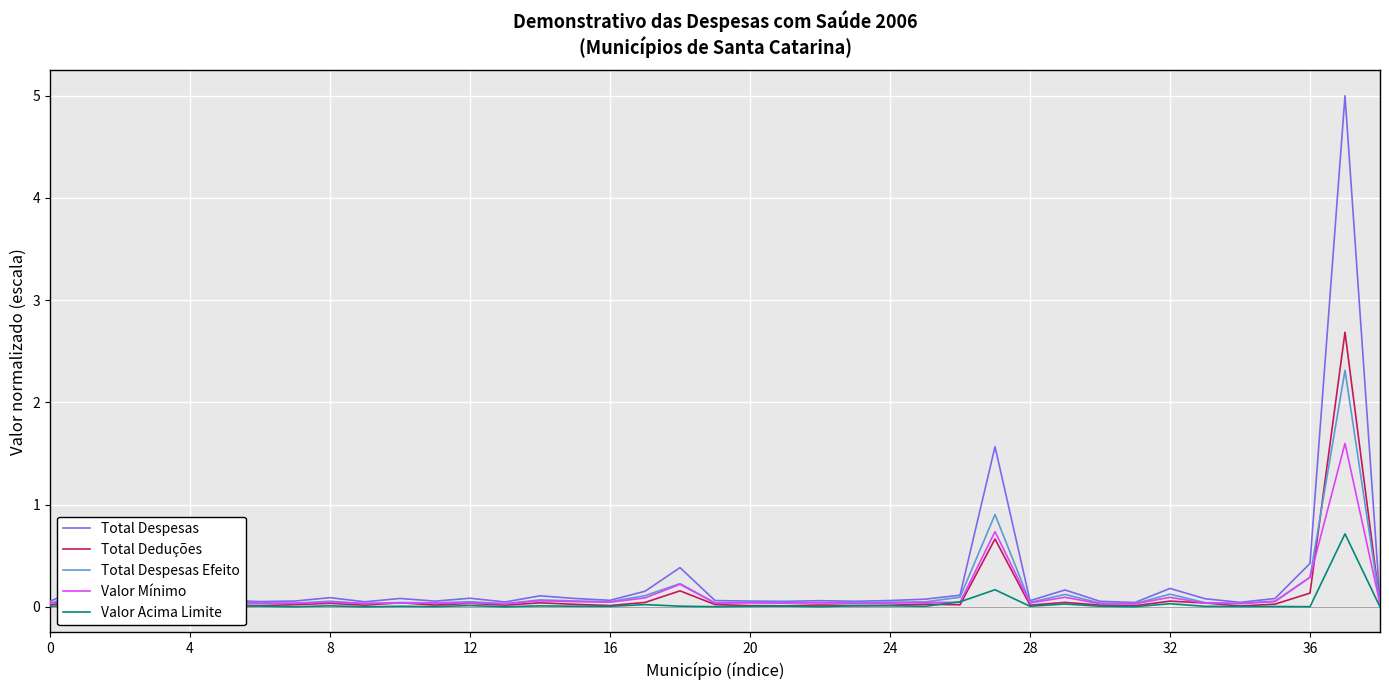

True or false: Total Despesas has more than 1 interior local peaks.

True